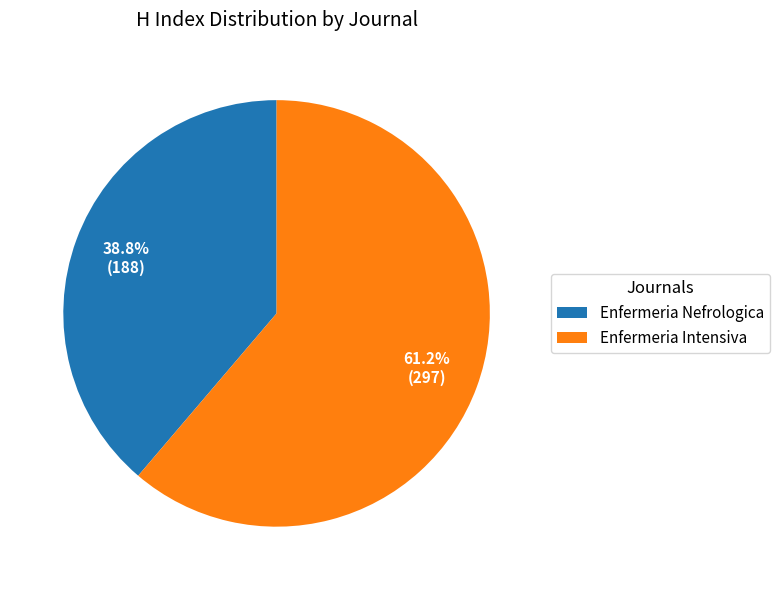

True or false: Enfermeria Nefrologica accounts for 44% of the total.

False